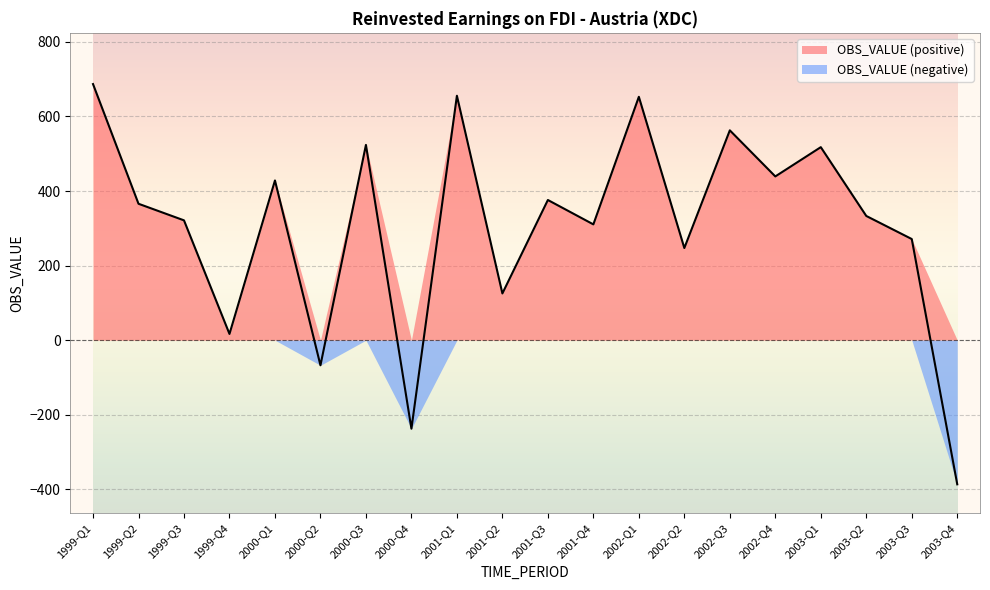

Reading left to right, list all the values displayed in this chart.

686.8	365.8	321.3	16.7	428.3	-67.4	523.7	-237.4	655.5	125.3	375.9	310.5	652.6	247.1	562.7	439.1	517.6	333.1	271.2	-386.6